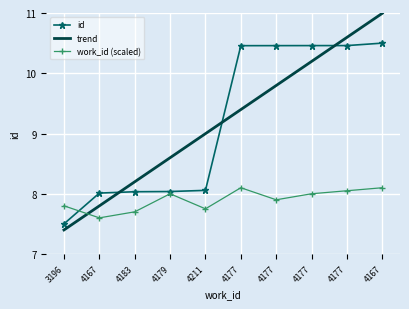

What are all the series names shown in the legend?

id, trend, work_id (scaled)